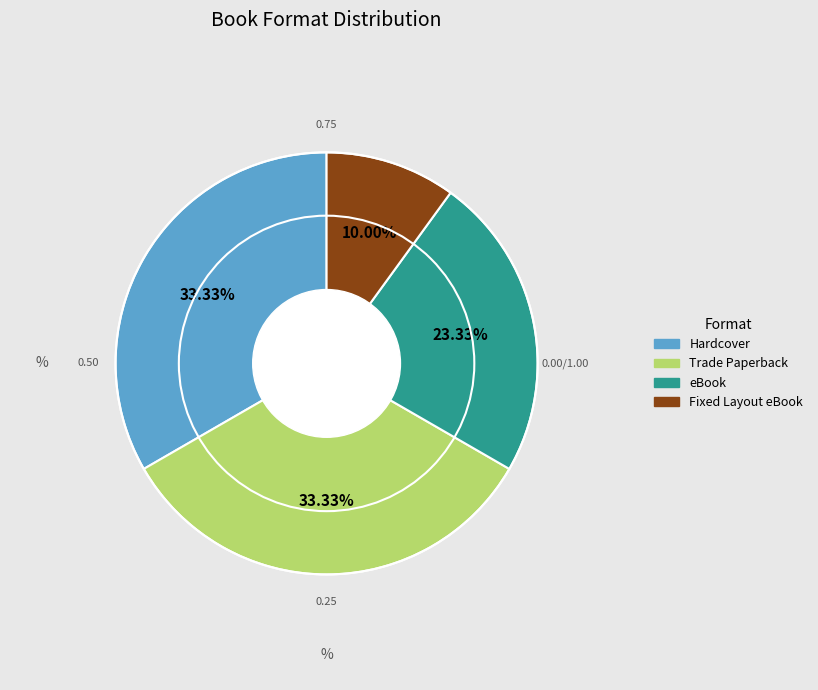

What percentage is the Fixed Layout eBook slice, to the nearest percent?

10%